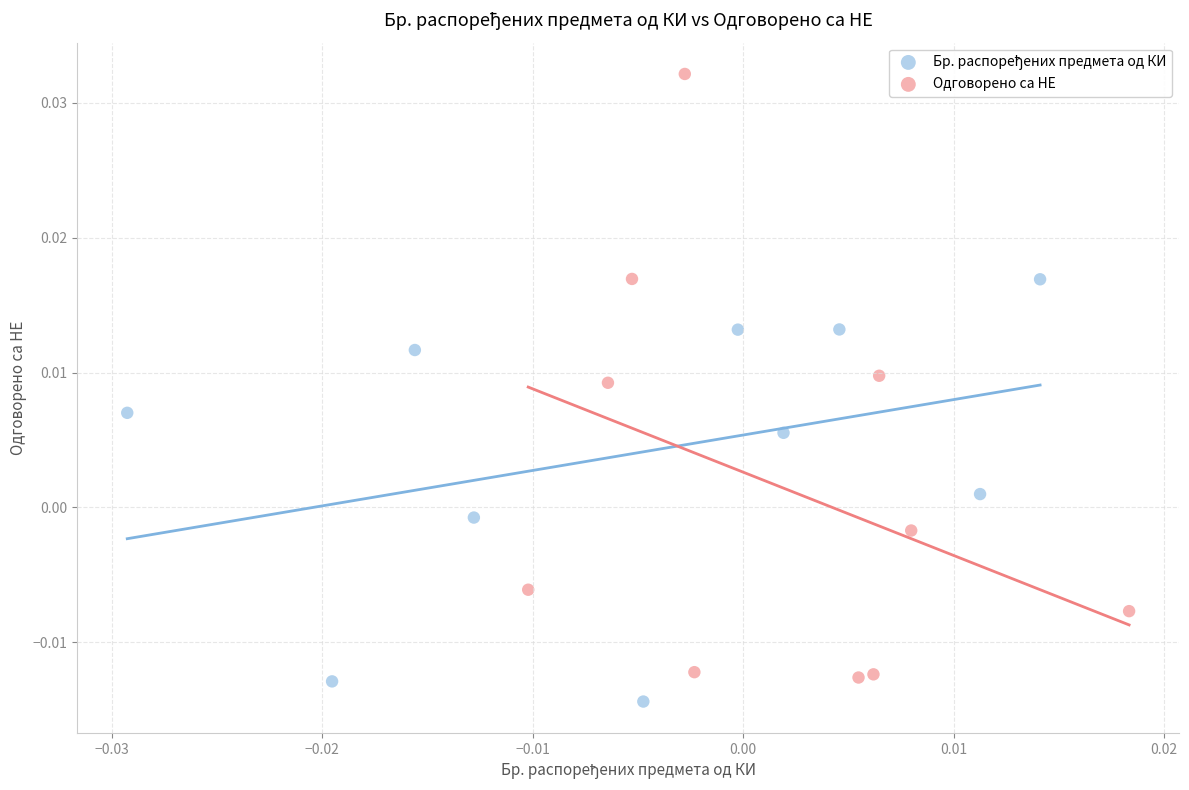

Which series has the largest Y range (max minus min)?

Одговорено са НЕ